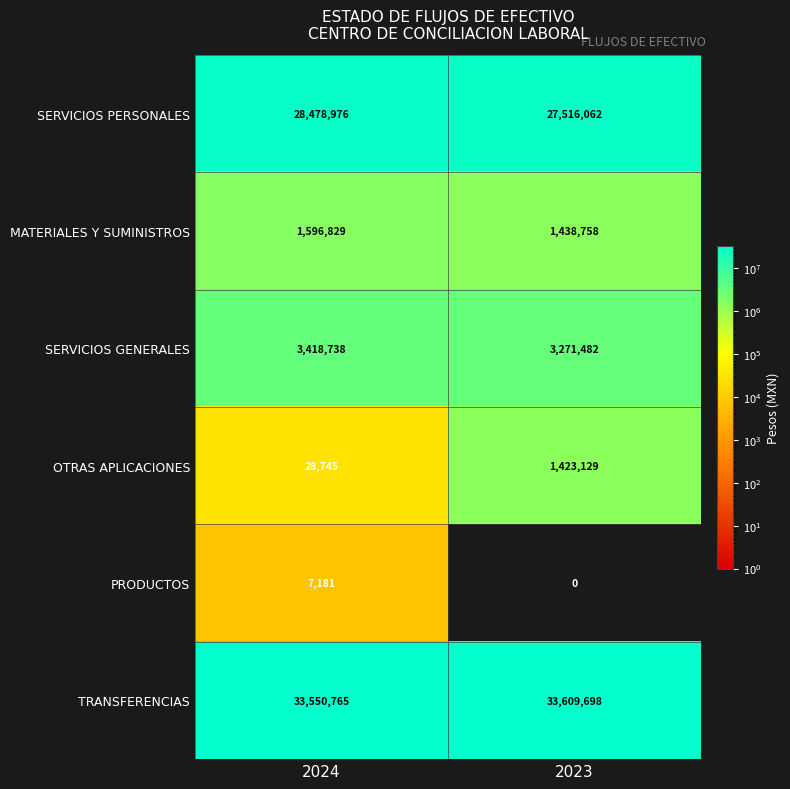

What is the maximum value for SERVICIOS PERSONALES?

28478976